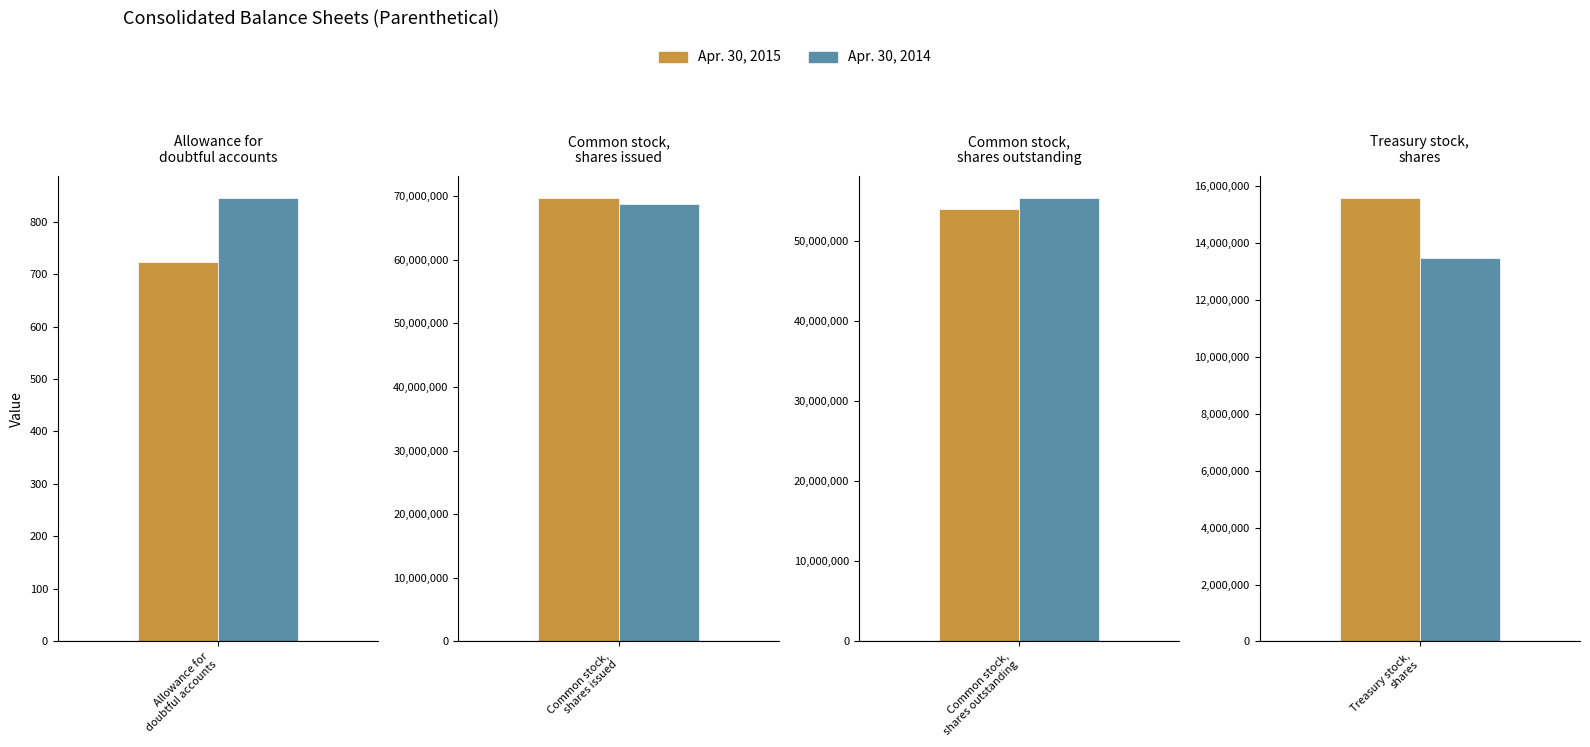

Between Common stock, shares outstanding and Allowance for doubtful accounts, which is larger?

Common stock, shares outstanding